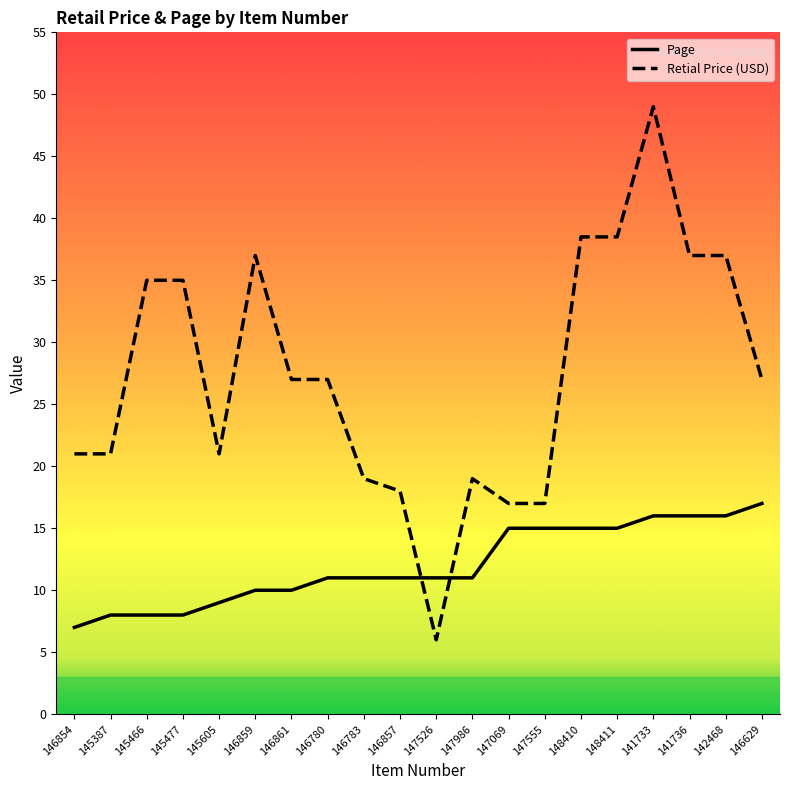

Rank the series by their average value, from highest to lowest.

Retial Price (USD), Page